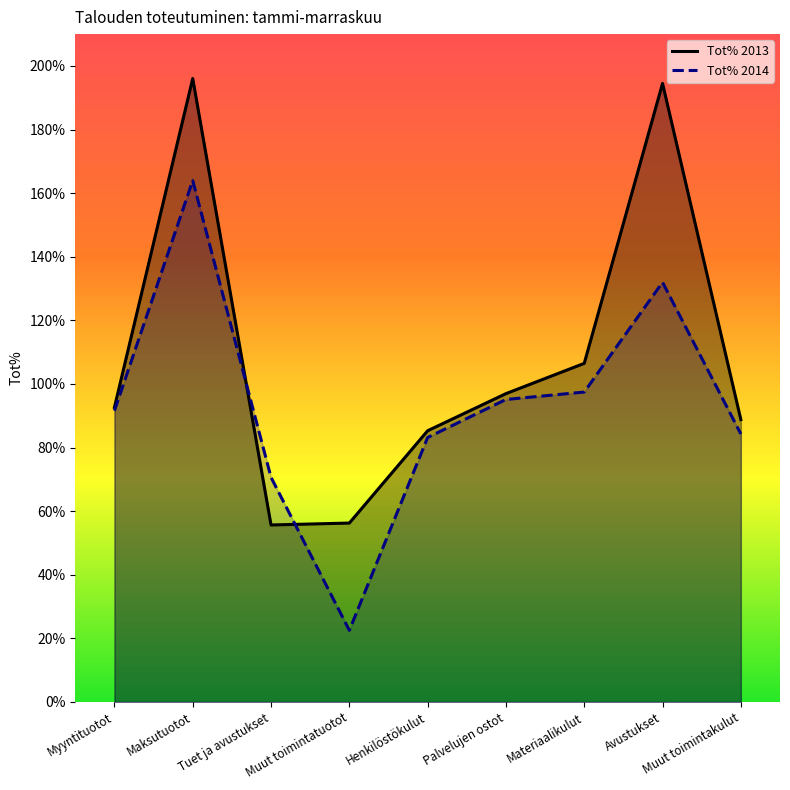

Between Myyntituotot and Muut toimintakulut, which series saw the biggest shift?

Tot% 2014